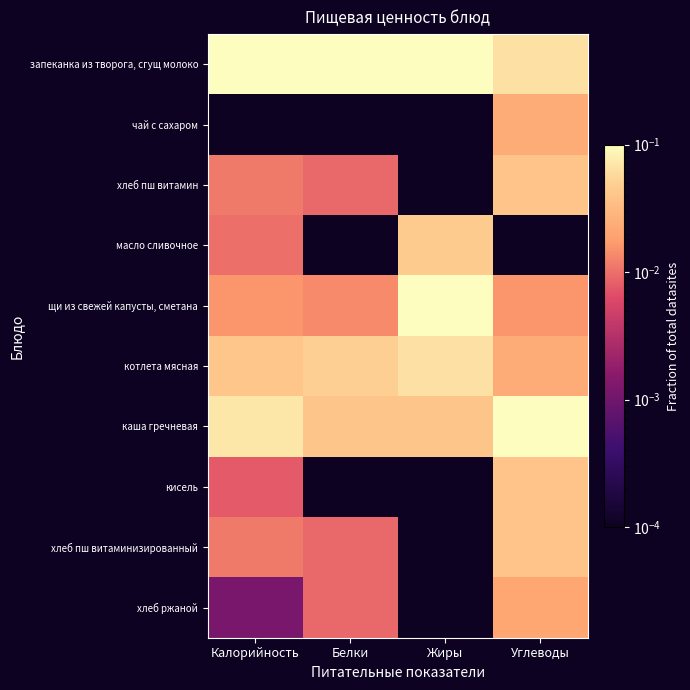

Which series has the widest spread of values?

щи из свежей капусты, сметана